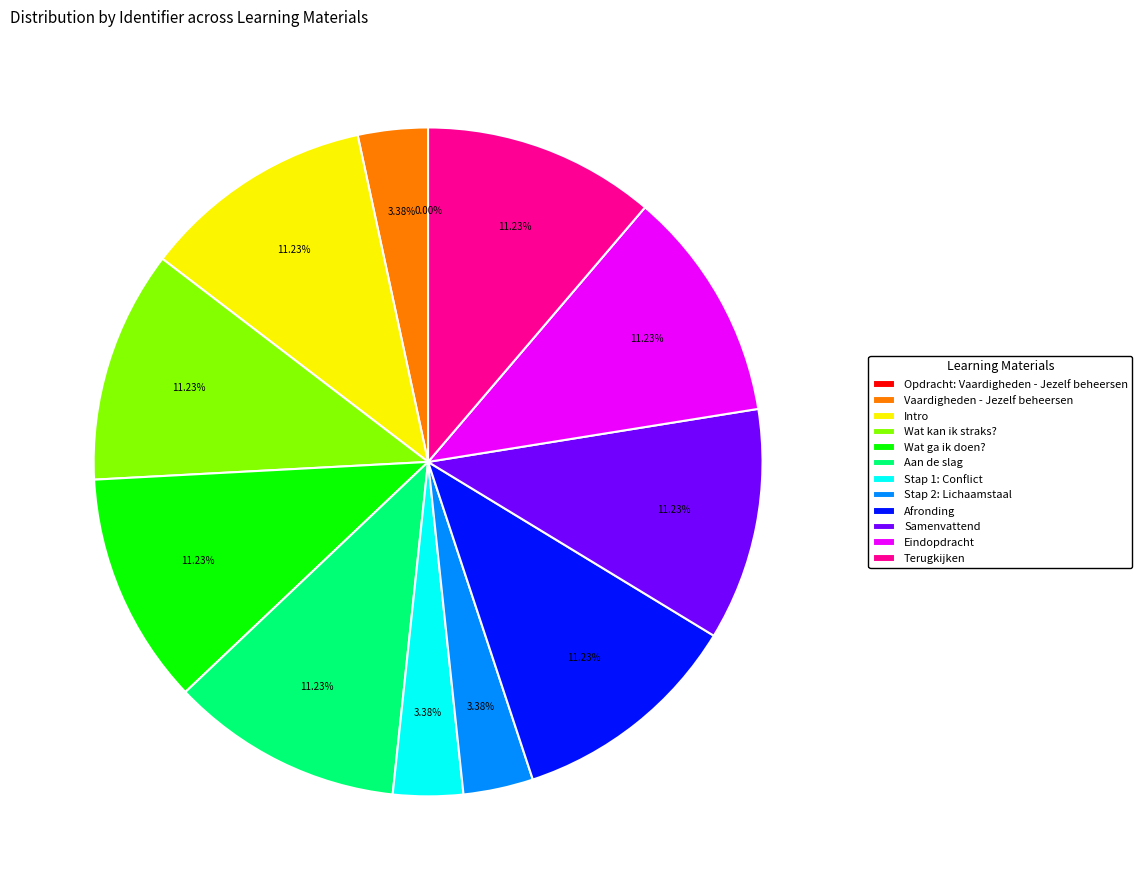

What is the ratio of the value at Wat ga ik doen? to the value at Stap 2: Lichaamstaal?

3.3